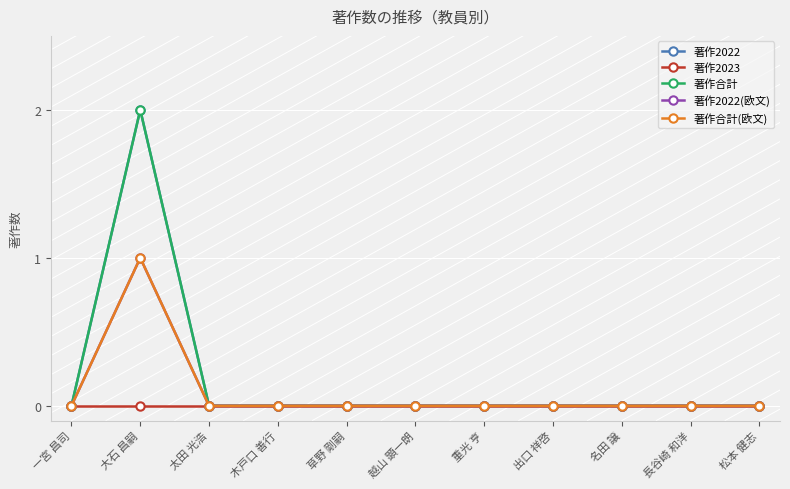

At which category does the chart reach its minimum across all series?

一宮 昌司